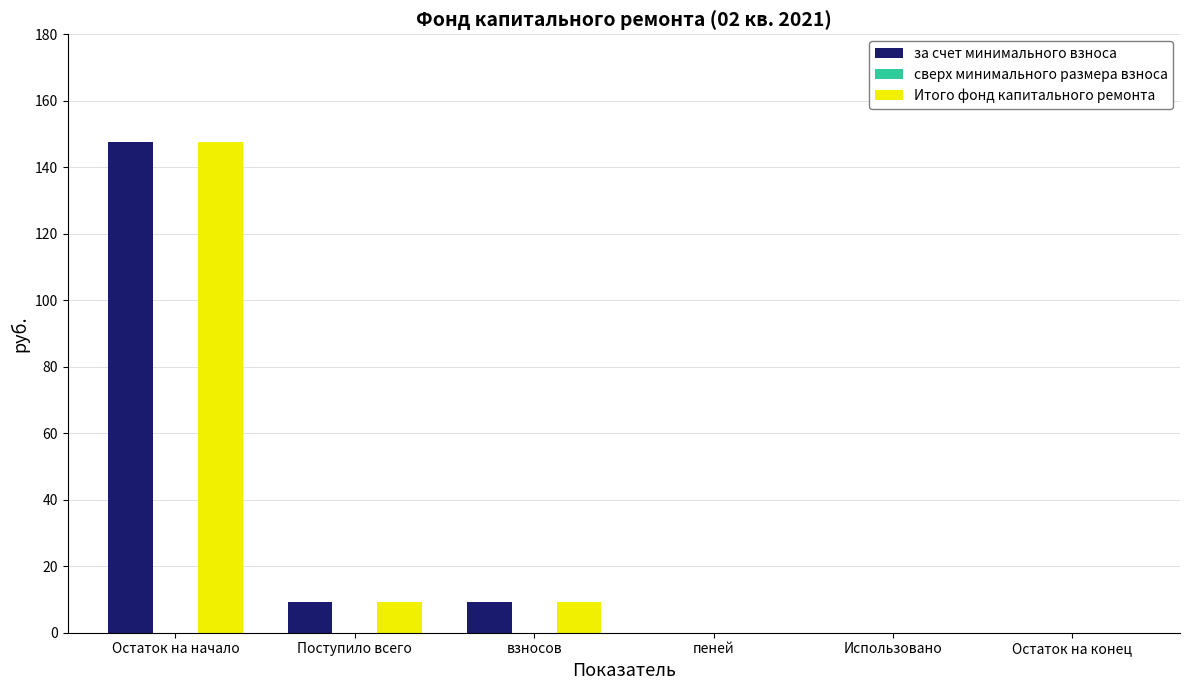

The за счет минимального взноса series shows 0.0 at Использовано. True or false?

True